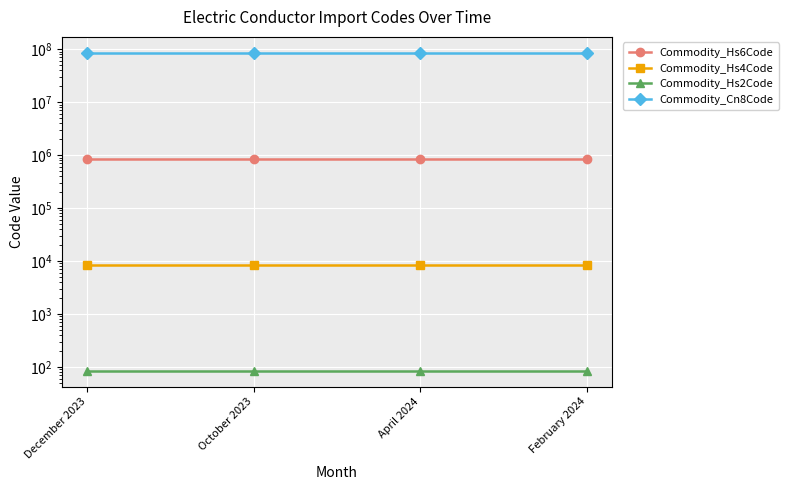

True or false: Commodity_Cn8Code and Commodity_Hs4Code cross at least once.

False